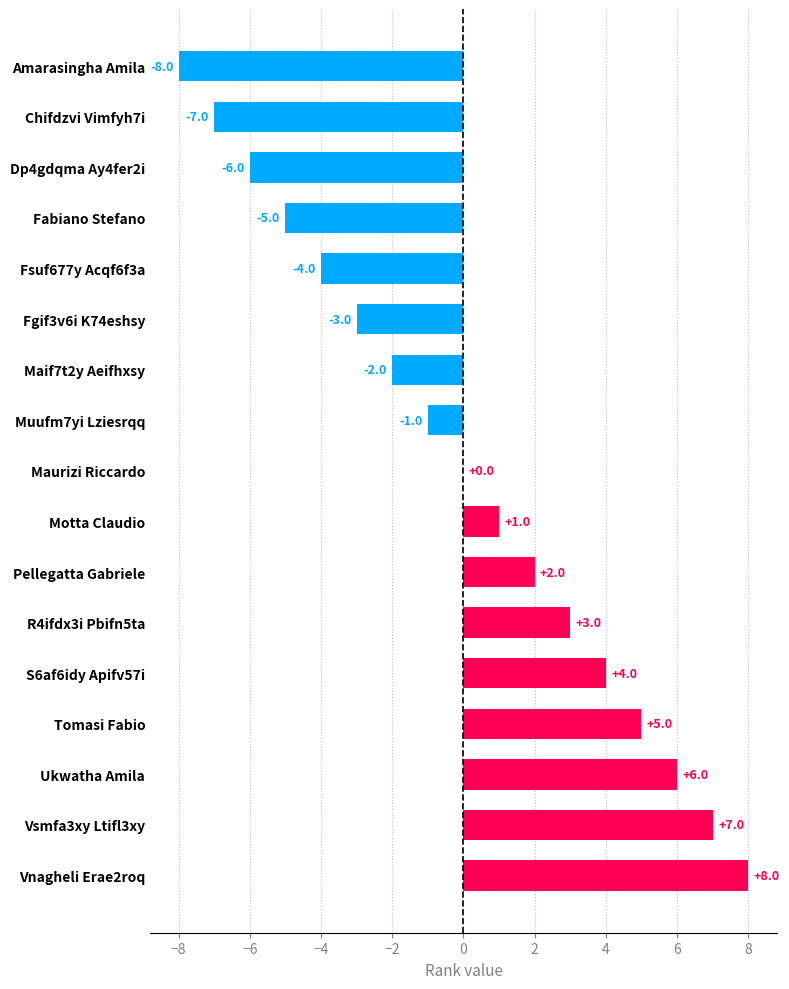

How many distinct data groups are displayed?

1